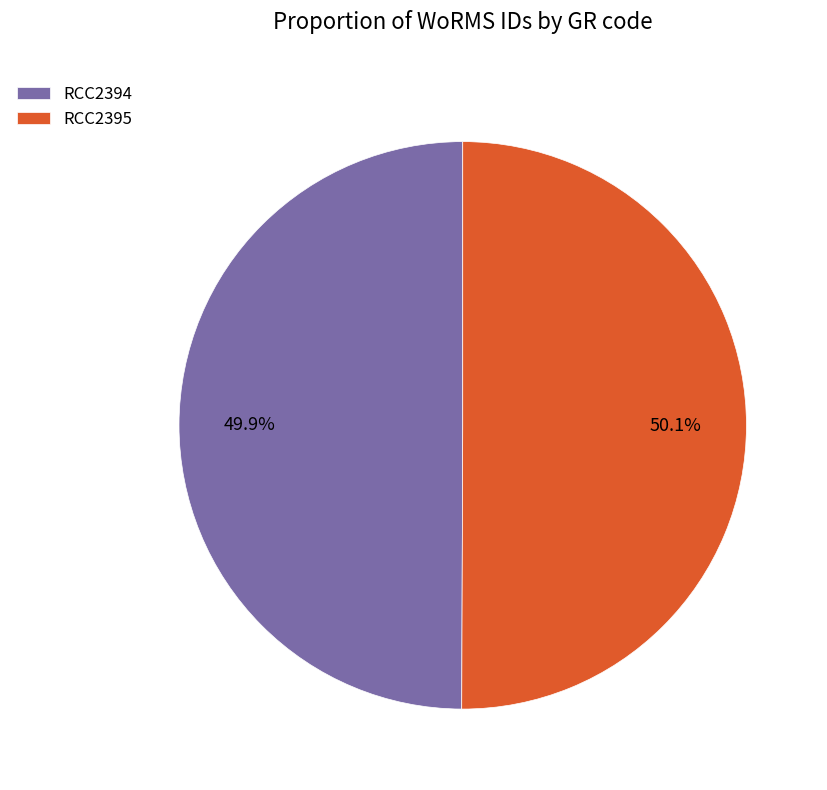

What is the ratio of the value at RCC2394 to the value at RCC2395?

1.0